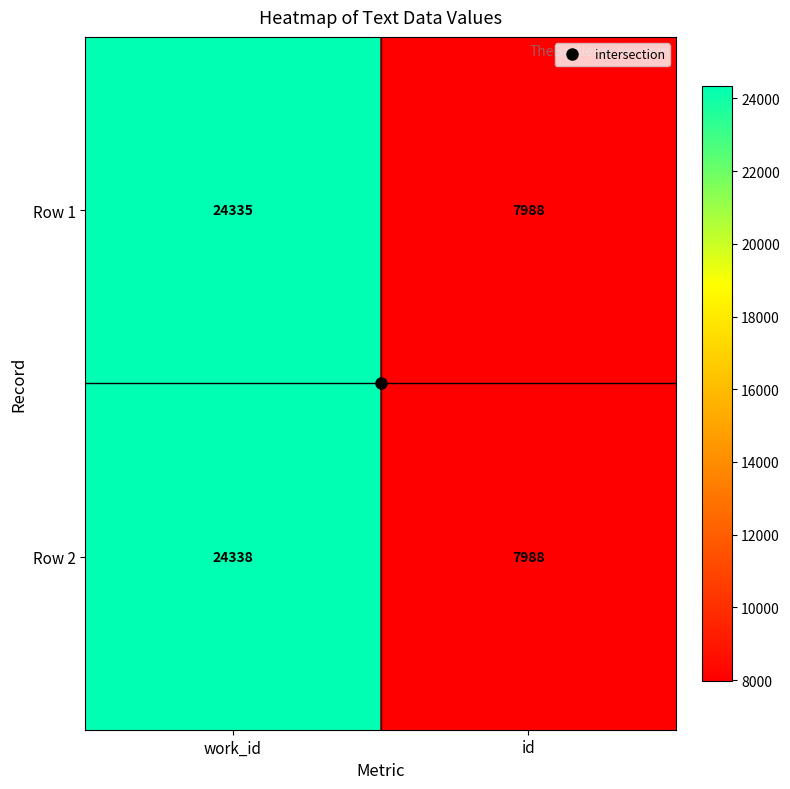

Rank the series by their maximum value, from highest to lowest.

Row 2, Row 1